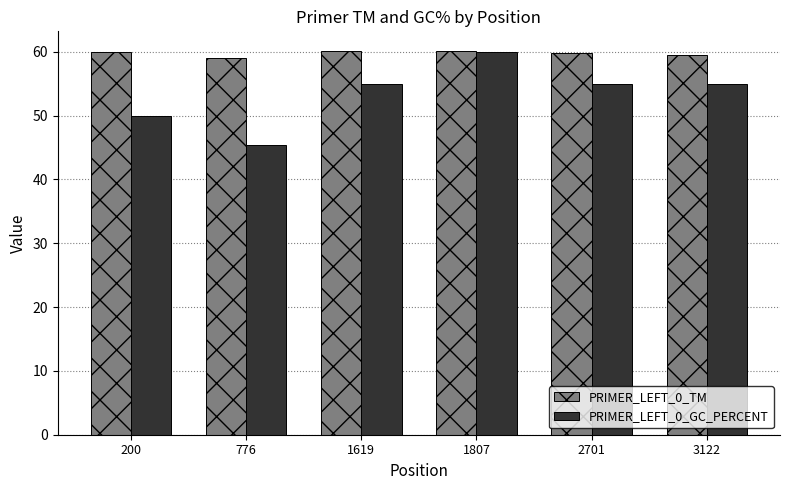

Rank the series by their average value, from highest to lowest.

PRIMER_LEFT_0_TM, PRIMER_LEFT_0_GC_PERCENT